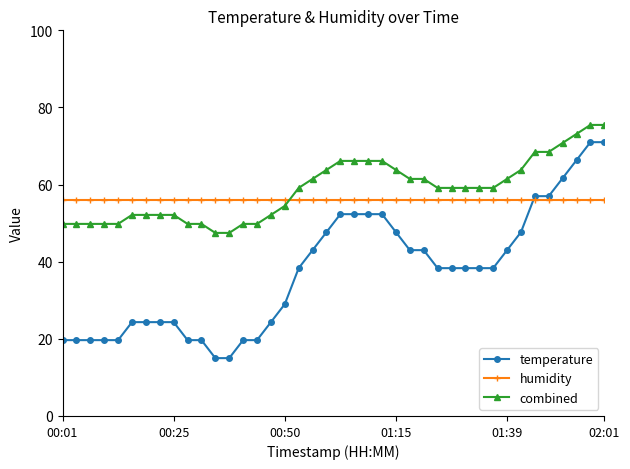

What is the minimum value for humidity?

55.9